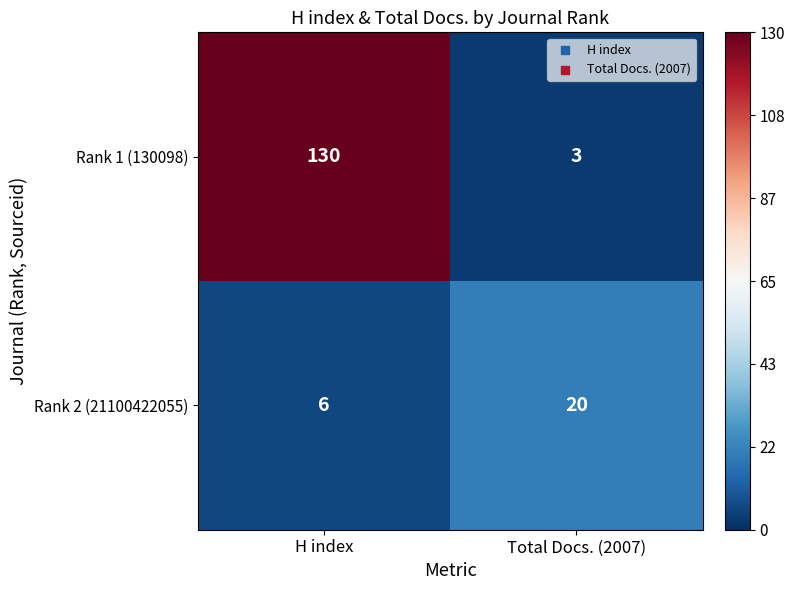

At which category does the chart reach its minimum across all series?

Total Docs. (2007)